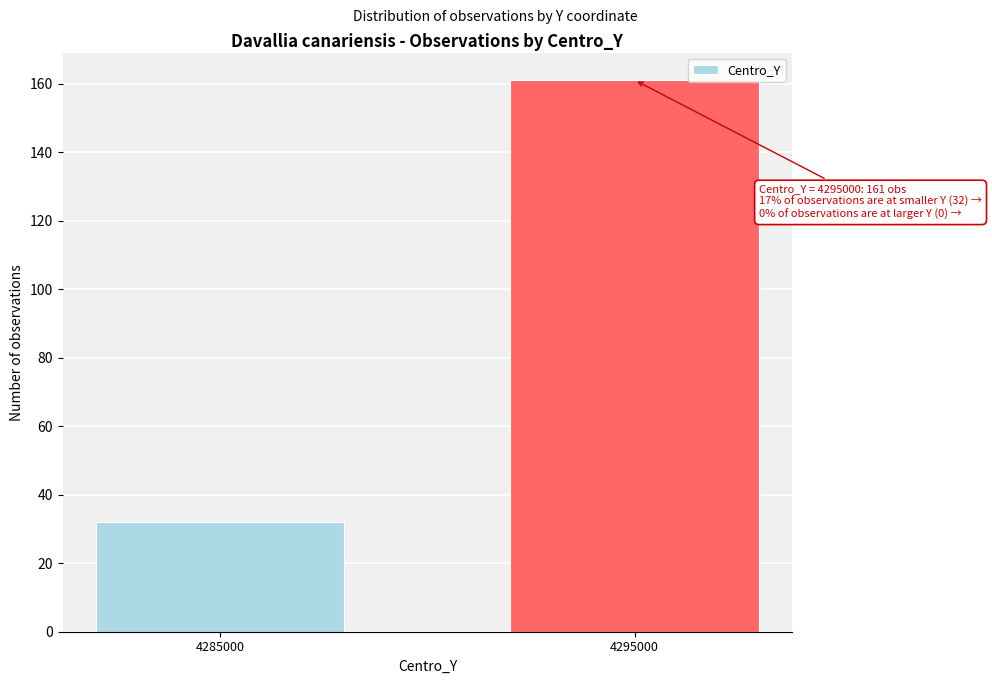

Reading left to right, transcribe all the data shown in this chart.

4285000=32	4295000=161